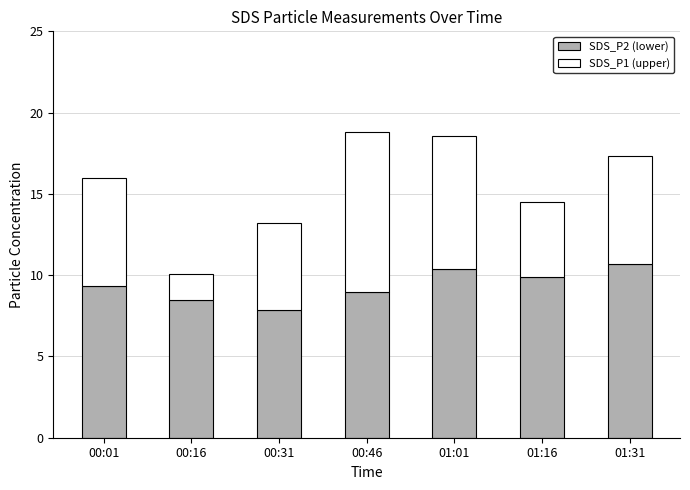

What is the difference between the second highest and second lowest values in the SDS_P2 (lower) series?

1.9